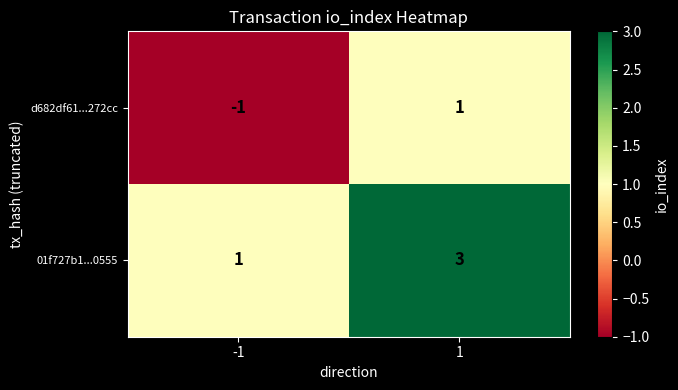

Which series has the largest total across all categories?

01f727b1...0555